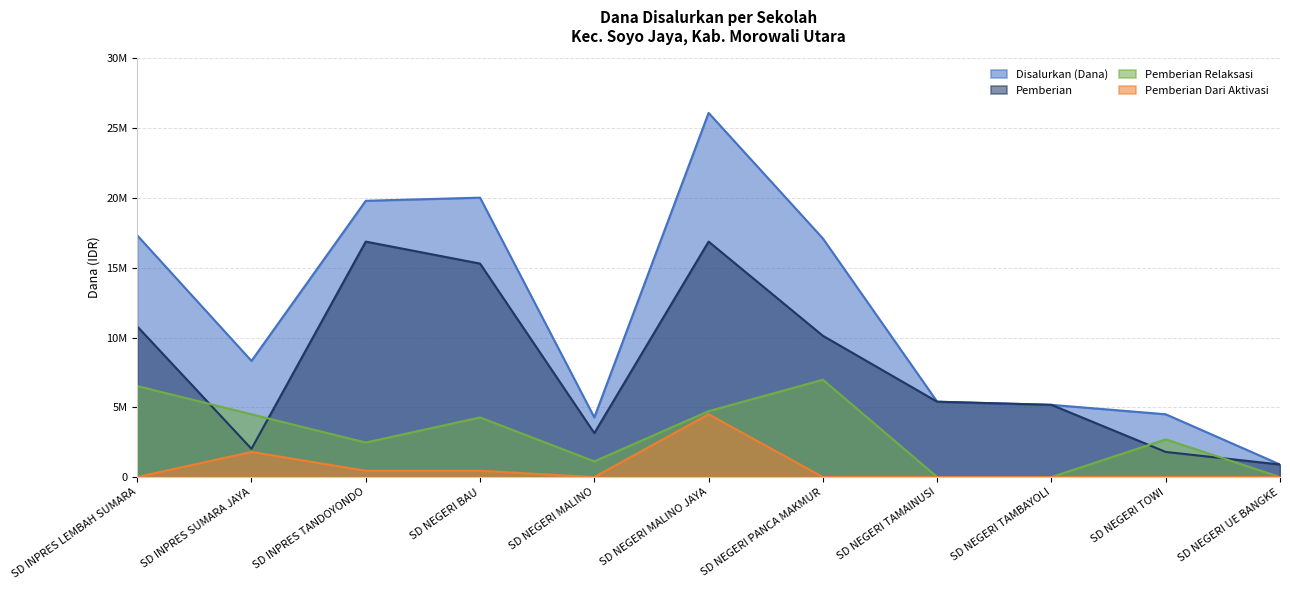

Which series changed the most between SD NEGERI MALINO and SD NEGERI TAMAINUSI?

Pemberian